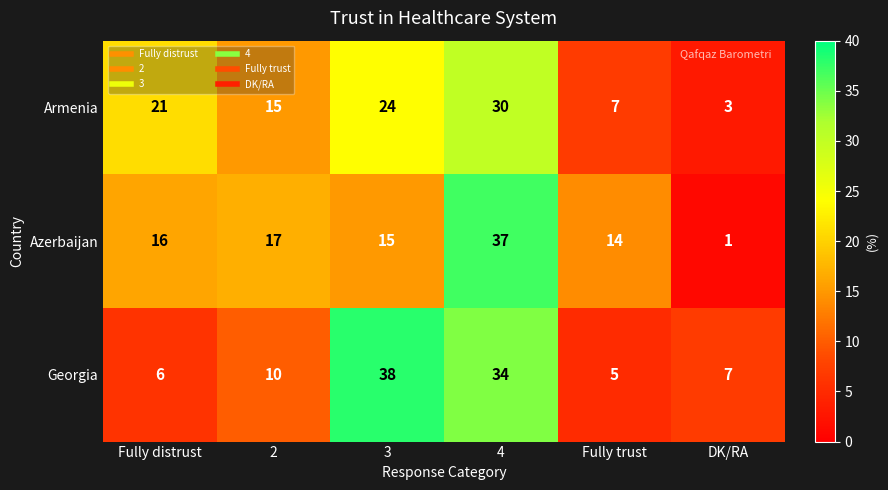

Is it true that Georgia equals 7 at DK/RA?

True